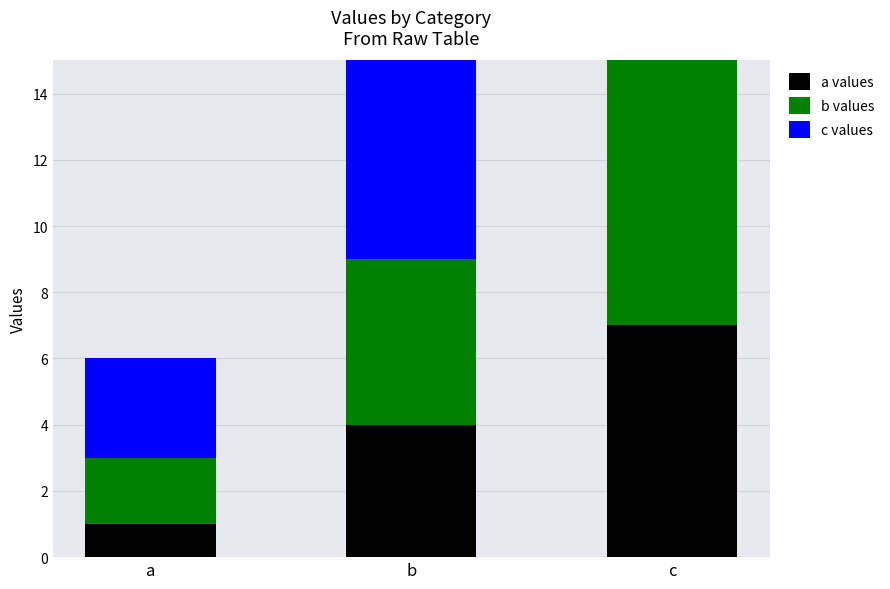

The value of a values at a is 2. True or false?

False